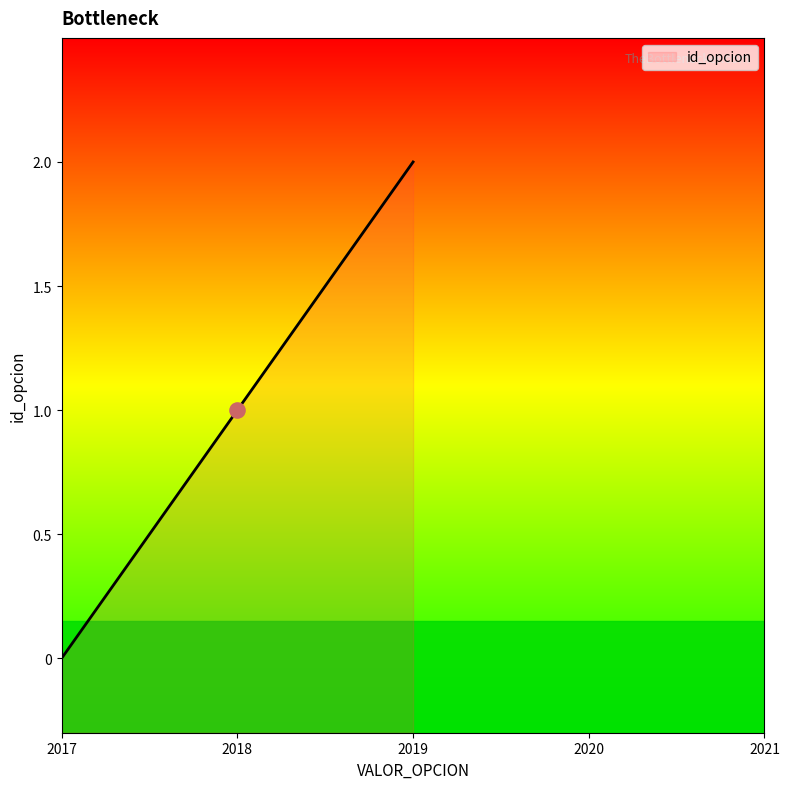

What is the change in value from 2017 to 2018?

+1